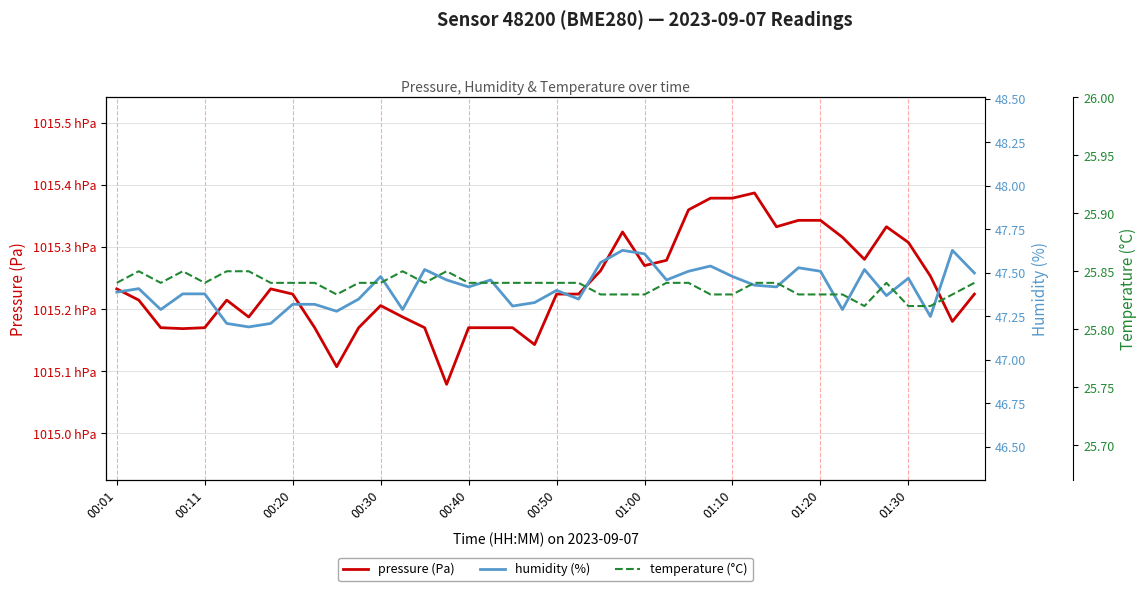

What is the total value across all series at 38?

101591.5